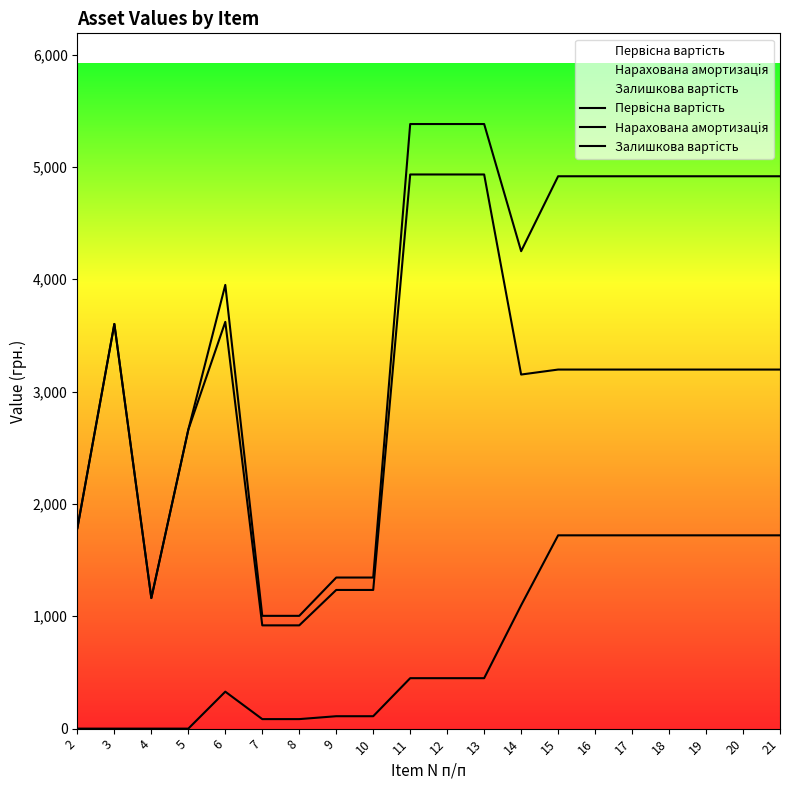

At which category does Hapaxoвaнa aмортизaцiя reach its first local peak?

3